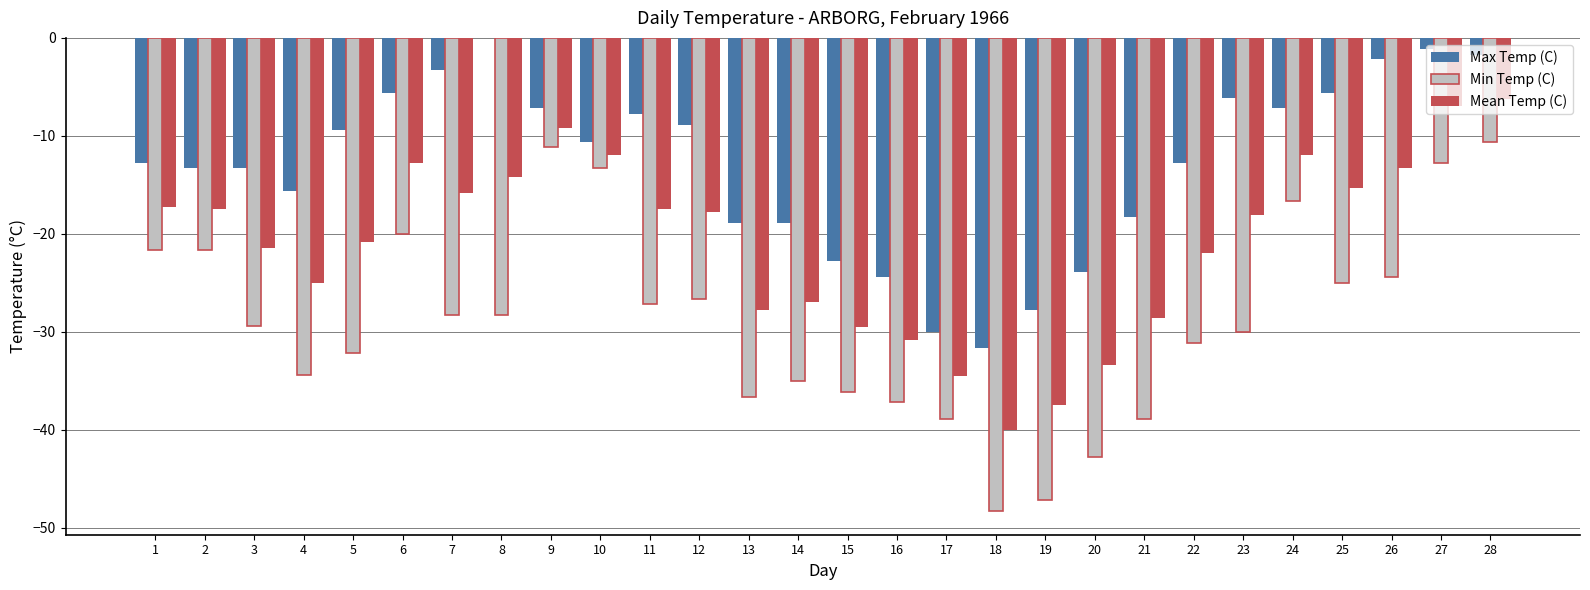

Which series has the largest total across all categories?

Max Temp (C)